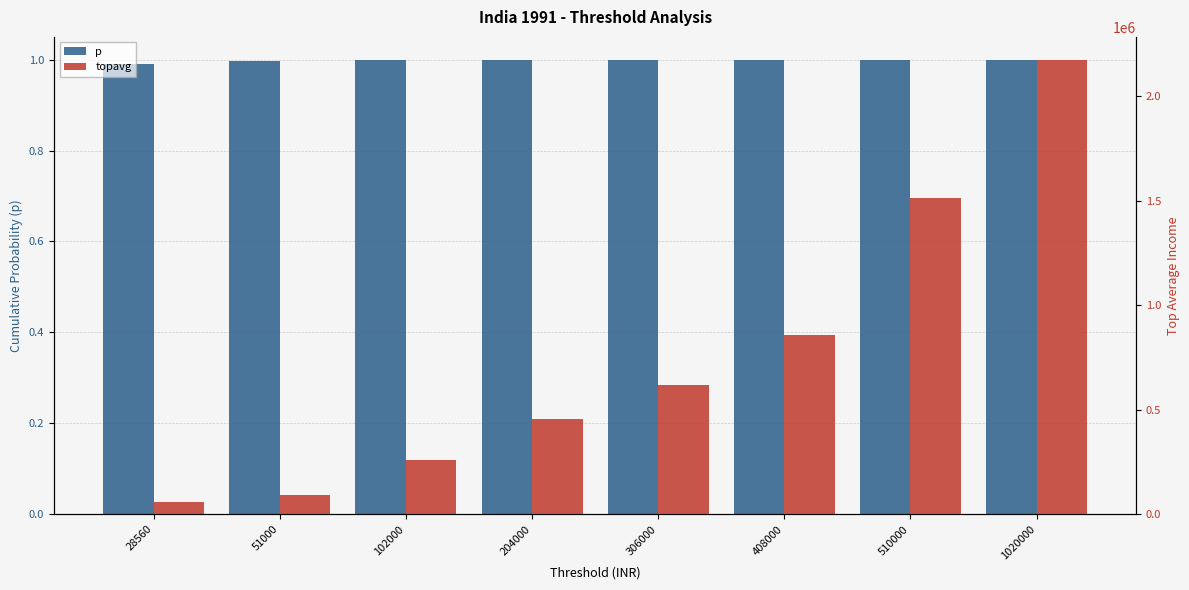

What is the highest value of the topavg series?

2173785.1